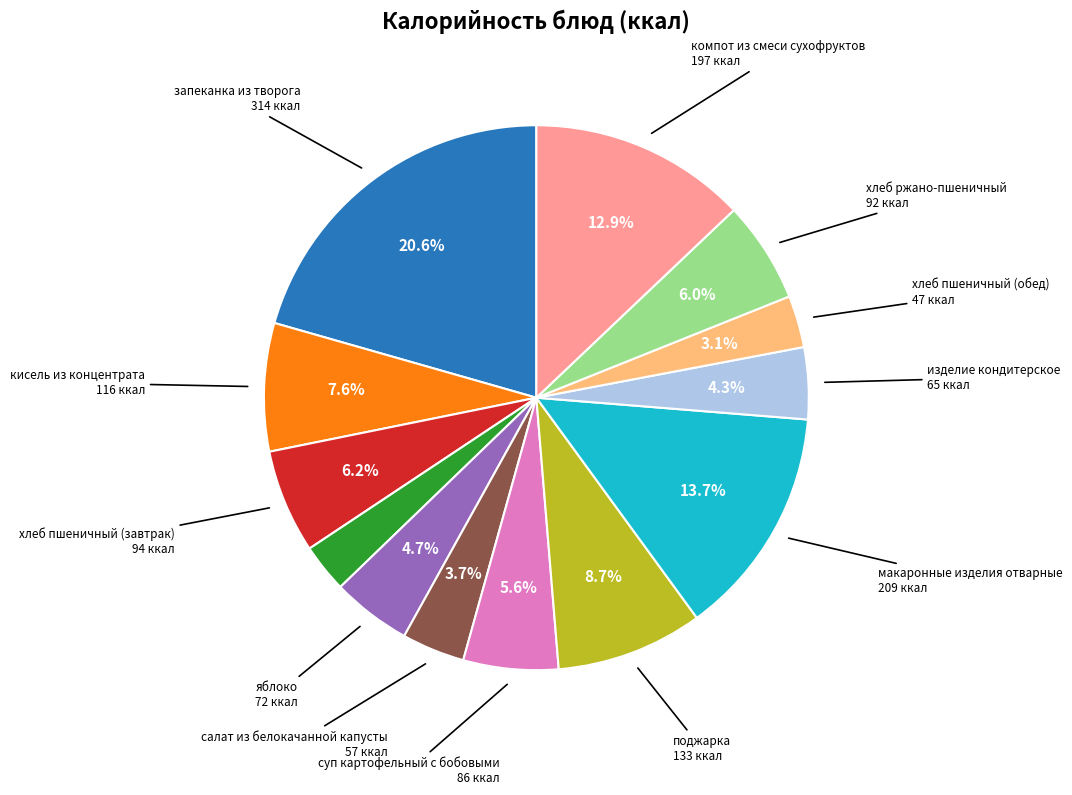

Does any single category account for the majority?

No